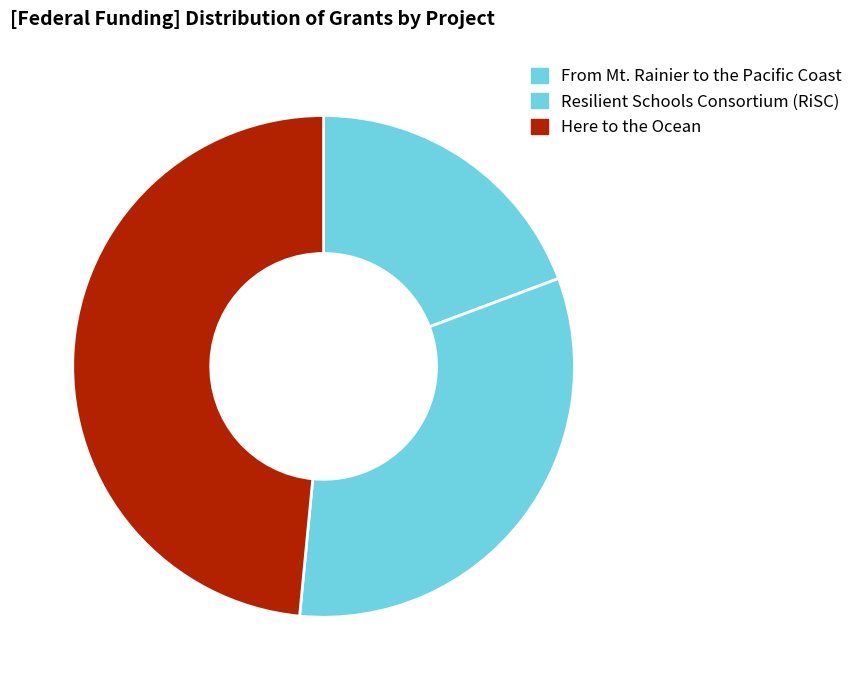

Count the number of slices in the pie.

3